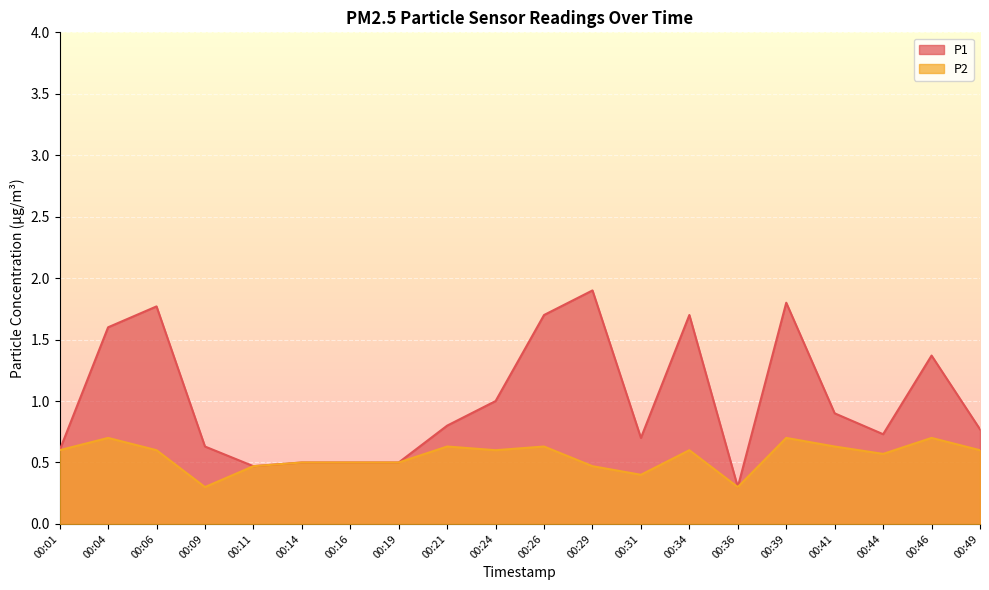

What is the sum of the P1 values at 00:06 and 00:01?

2.4